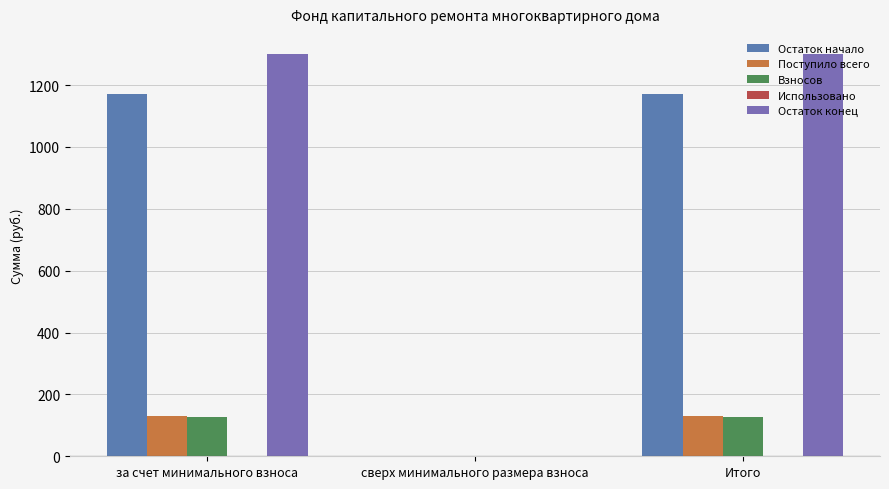

Which has a higher value, Итого or сверх минимального размера взноса?

Итого